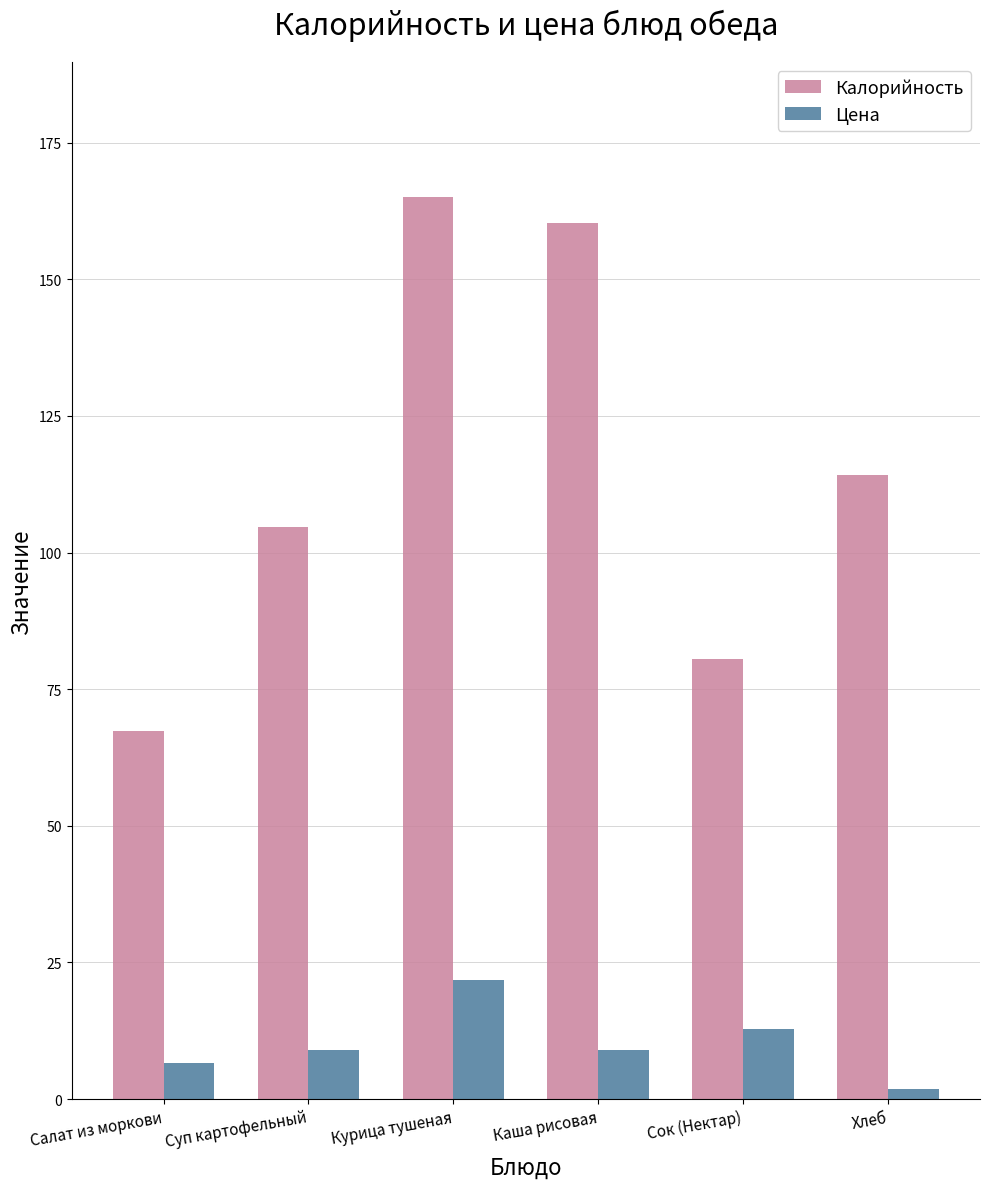

Which series changed the most between Каша рисовая and Сок (Нектар)?

Калорийность